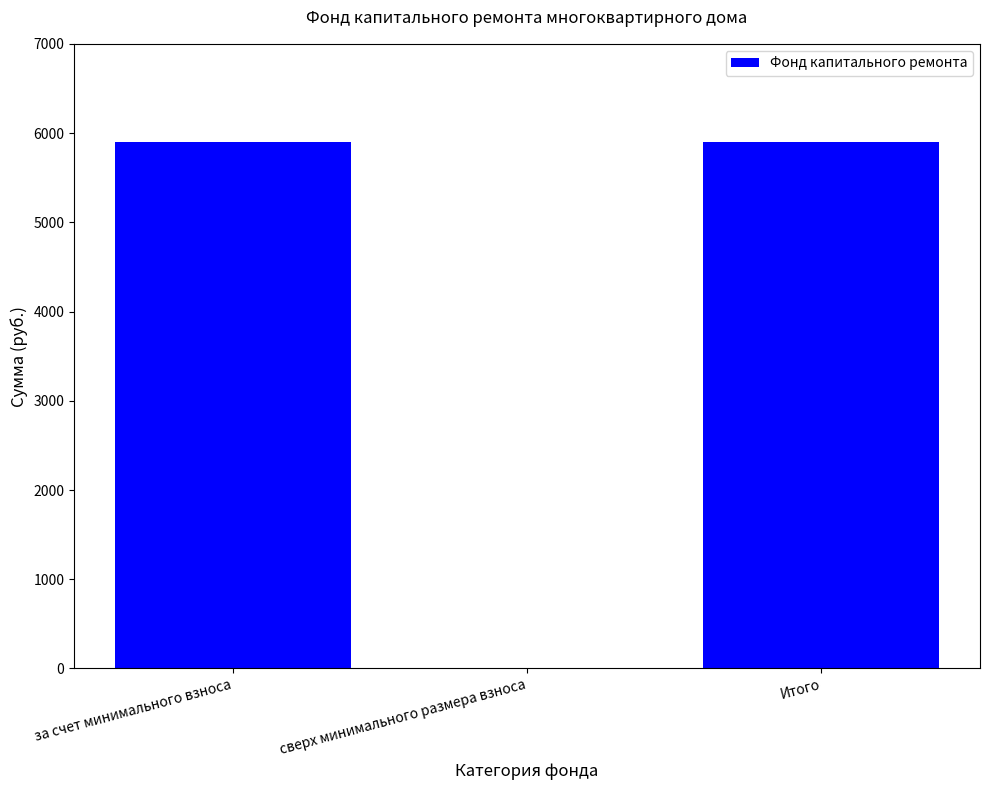

How many data points does each series have?

3